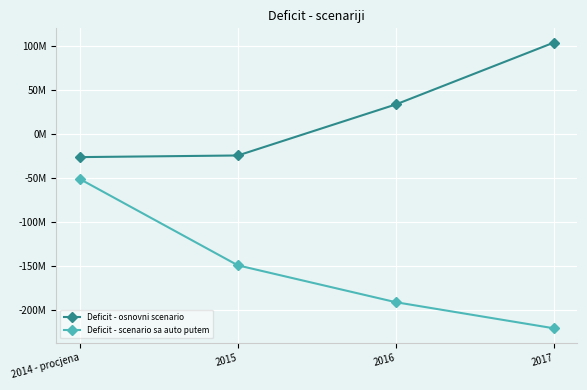

Reading right to left, what are all the values shown in this chart?

Deficit - osnovni scenario: 103834080.1	33498994.0	-24569497.4	-26424602.0
Deficit - scenario sa auto putem: -221165919.9	-191501006.0	-149569497.4	-51424602.0